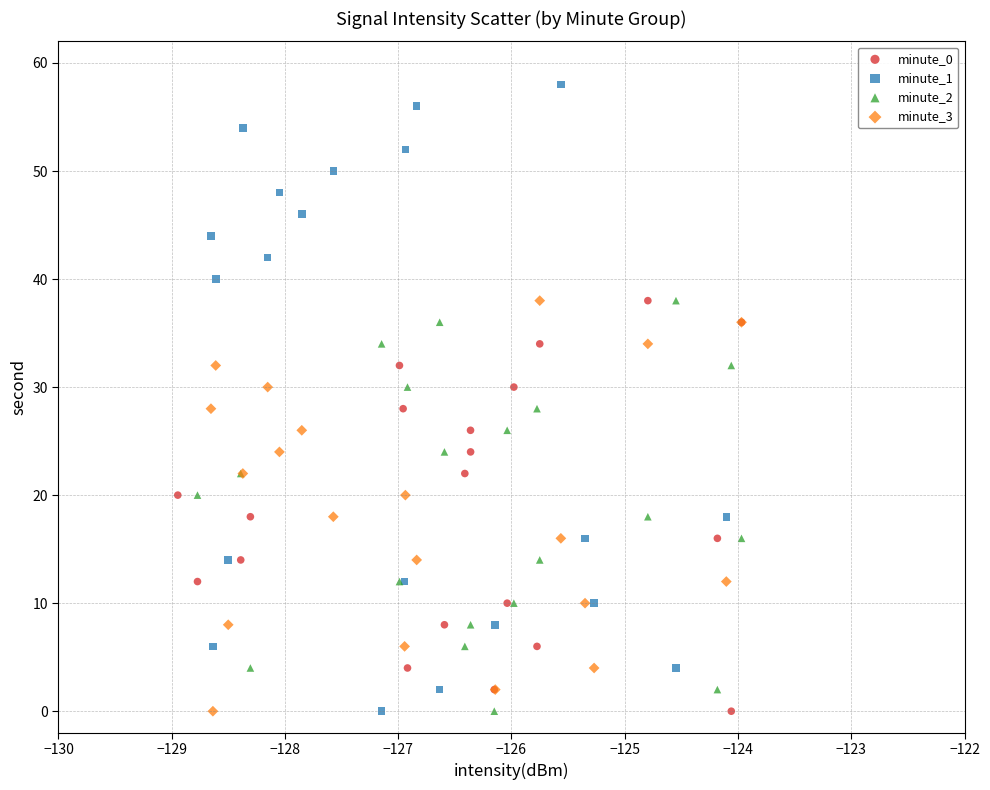

Which series has the widest spread of Y values?

minute_1